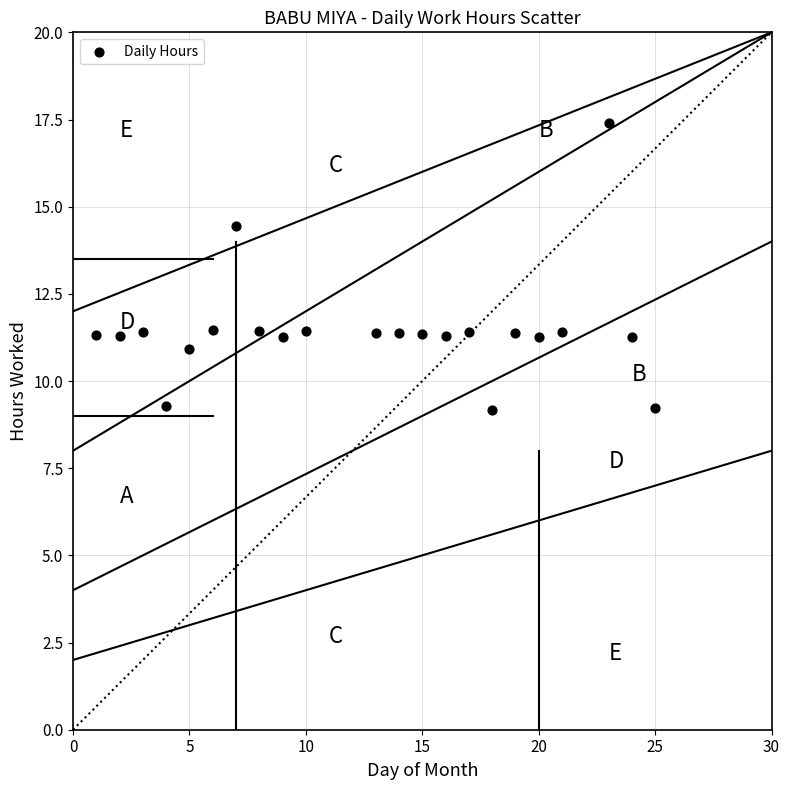

What is the range of Y values (max minus min)?

8.2